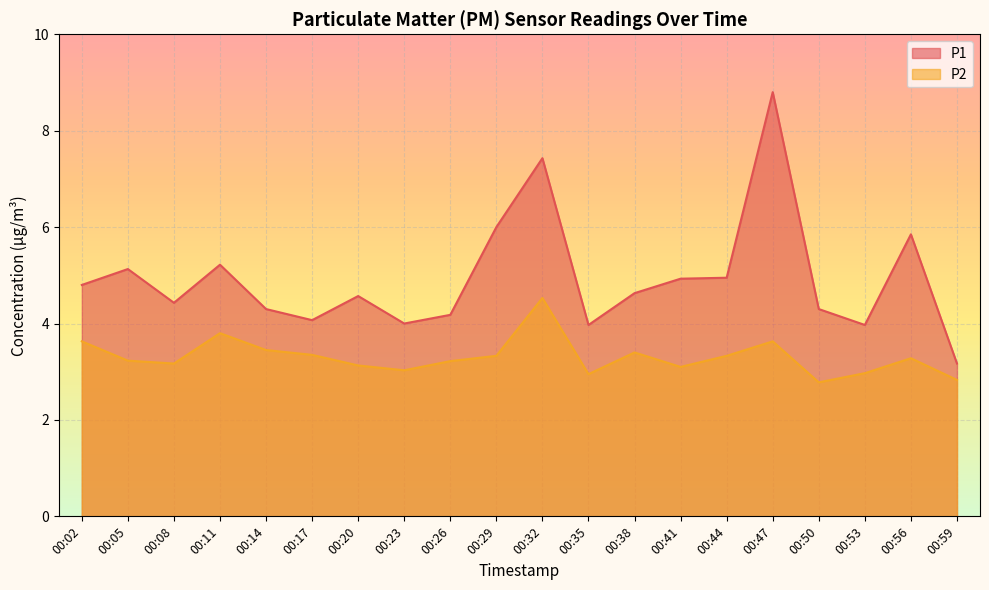

Count the number of data series in this chart.

2